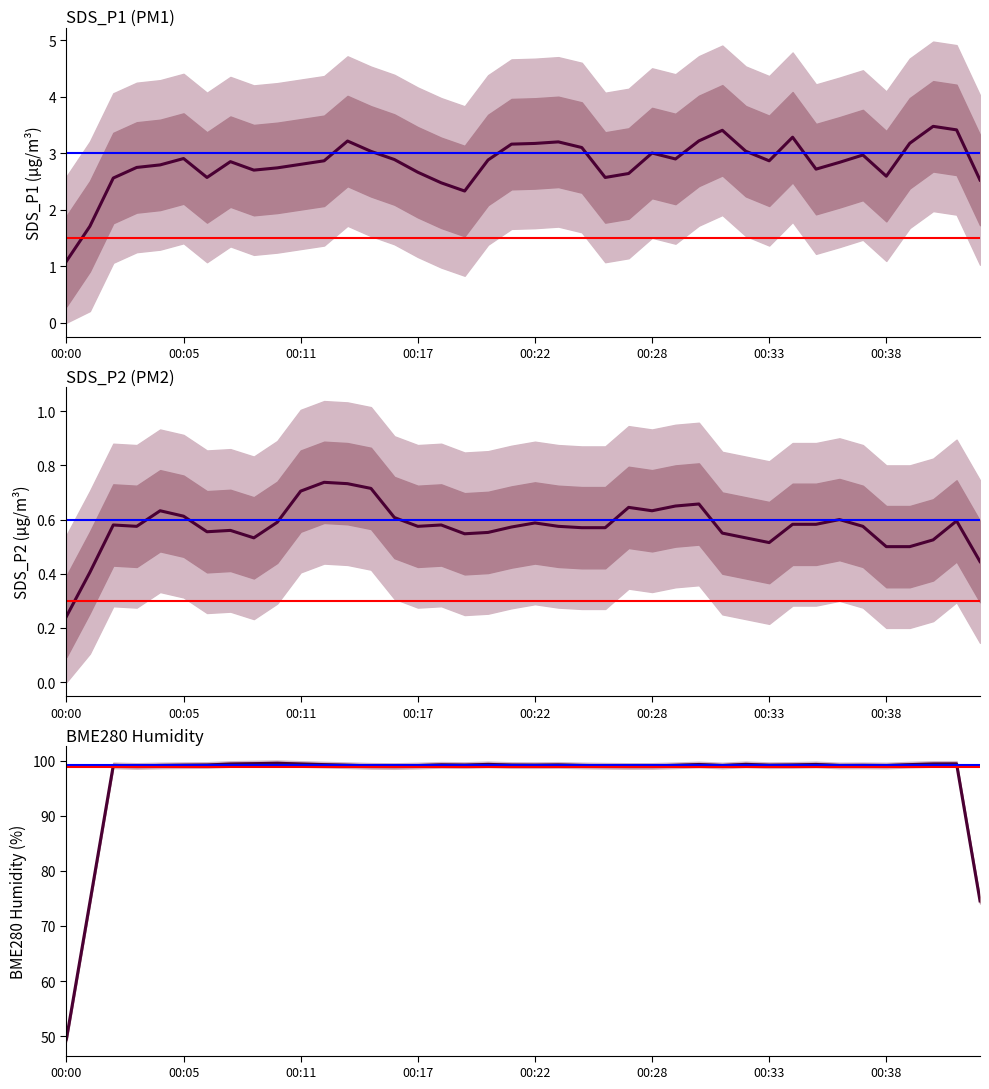

Rank the series at 00:17 from lowest to highest value.

SDS_P2, SDS_P1, BME280_humidity